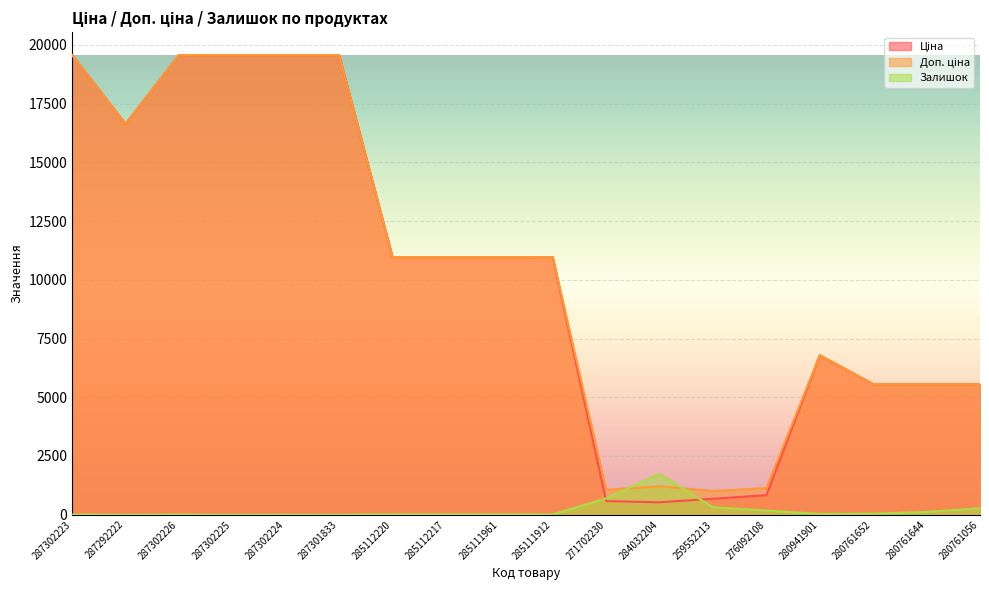

True or false: Залишок has a value of 10.3 at 285112217.

False